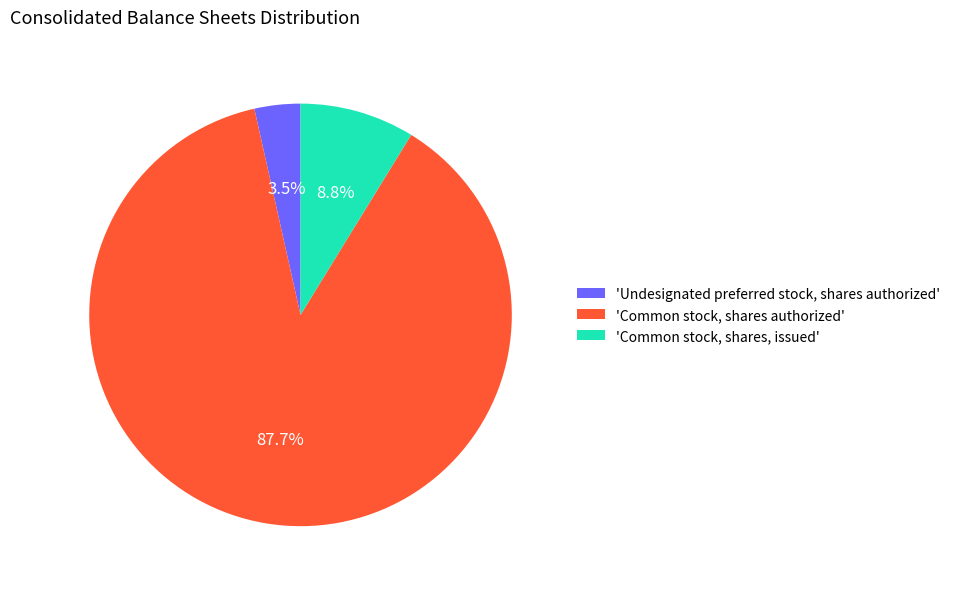

To the nearest percent, what is the difference between the largest and smallest slice percentages?

84%